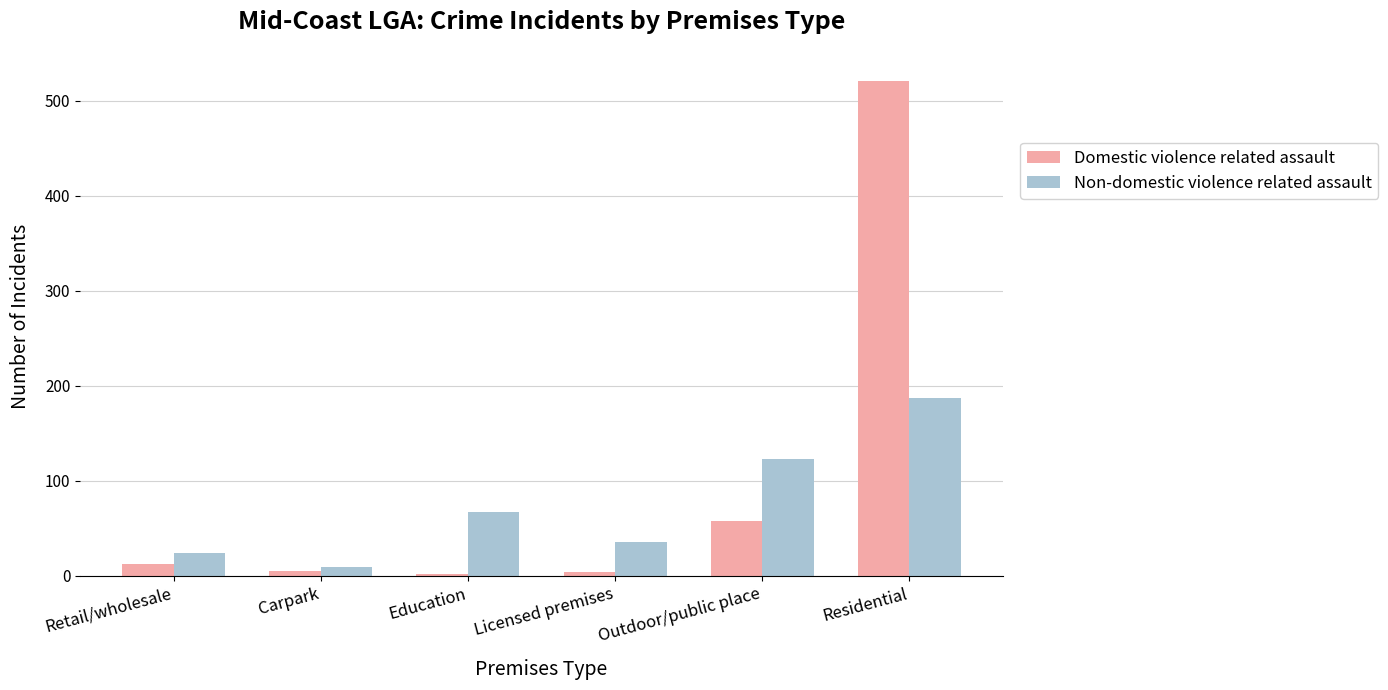

What is the difference between the second highest and second lowest values in the Domestic violence related assault series?

54